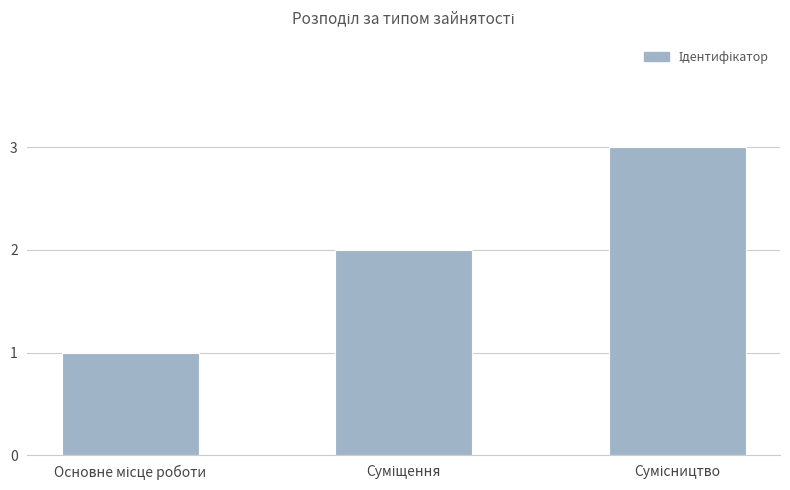

What is the sum of all values?

6